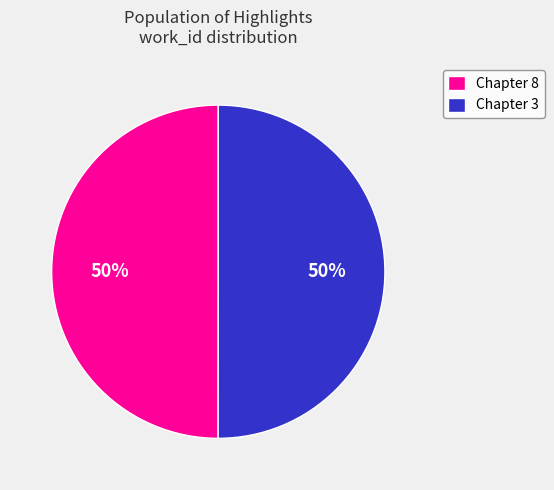

To the nearest percent, what percentage of the pie is Chapter 8?

50%